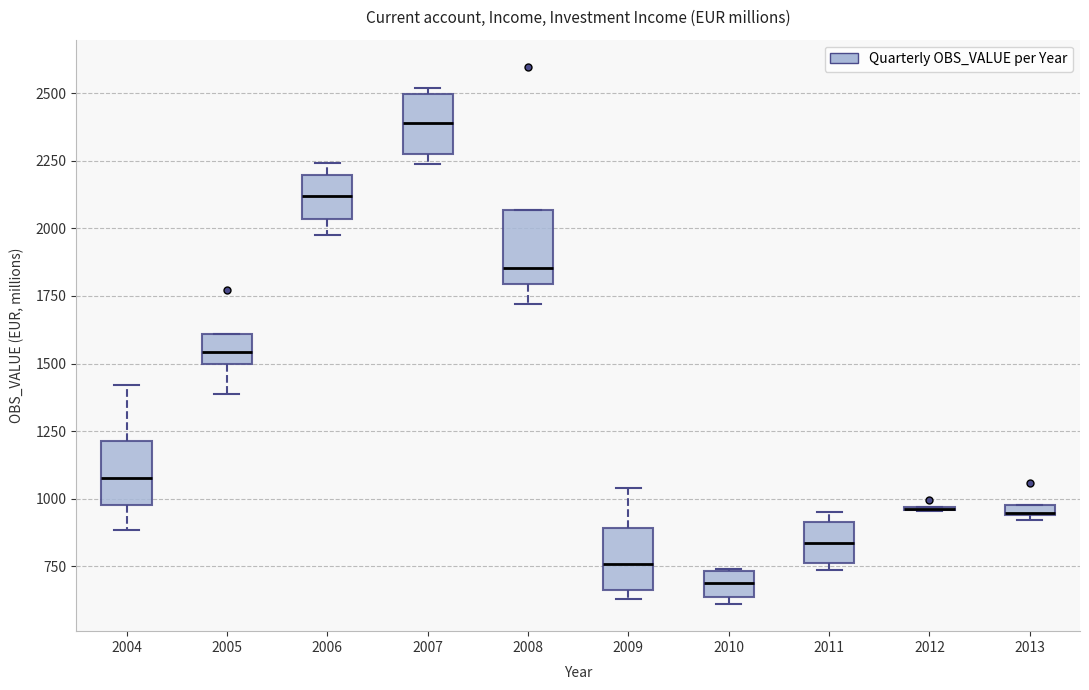

Where does the median line of the box at x = 2008 sit on the y-axis? The values are not printed on the chart, so give them approximately, as read against the axis.

1850